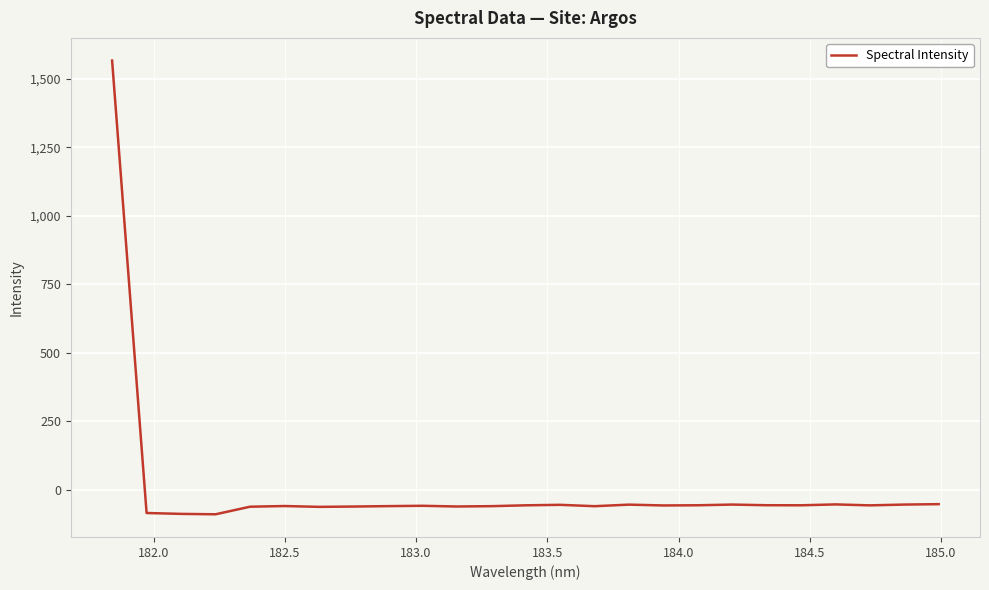

What is the greatest value displayed?

1566.6